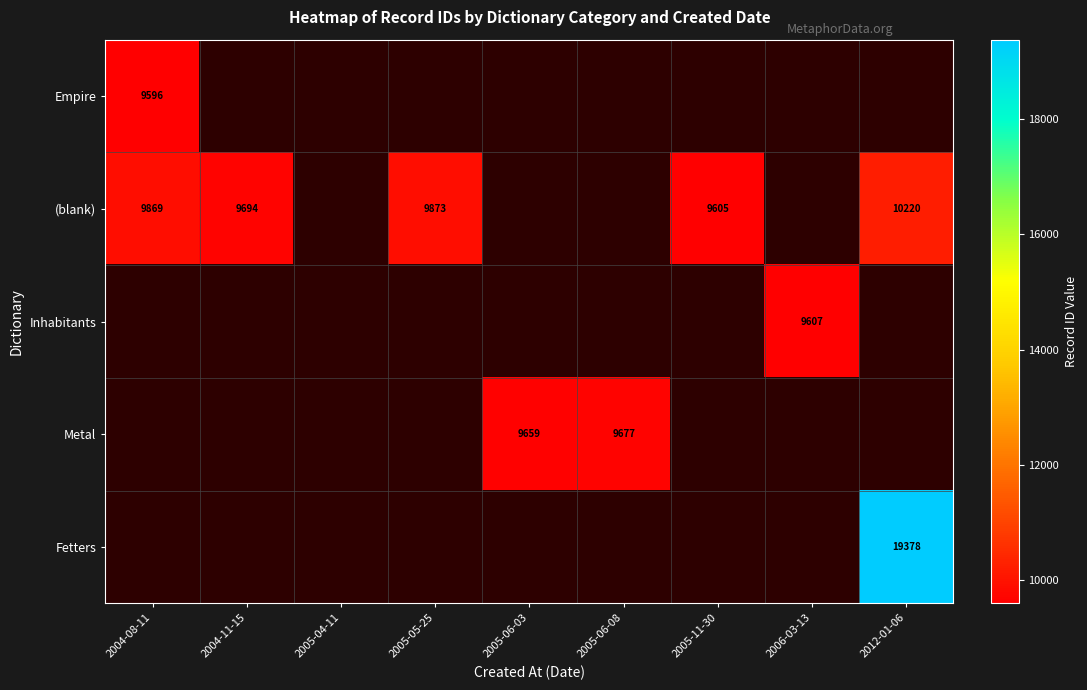

How many data points does each series have?

9